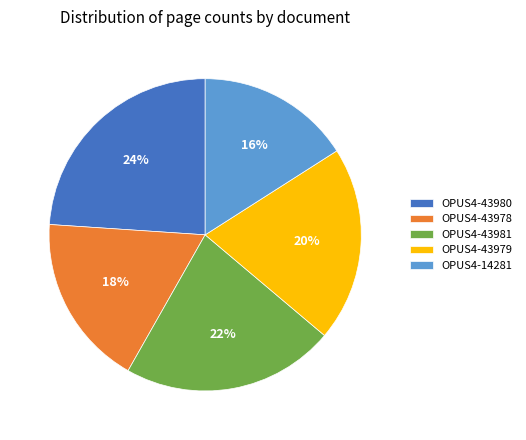

Count the number of slices in the pie.

5